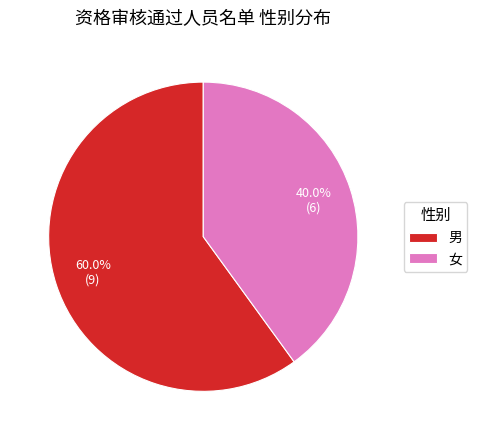

Approximately how many times larger is the value at 男 compared to 女?

1.5